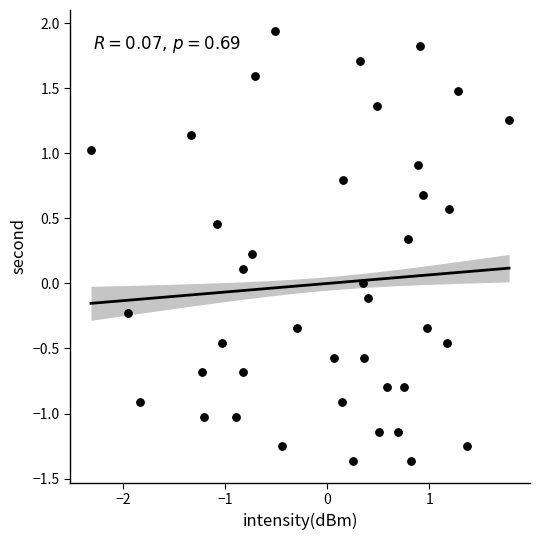

What is the range of X values (max minus min)?

4.1